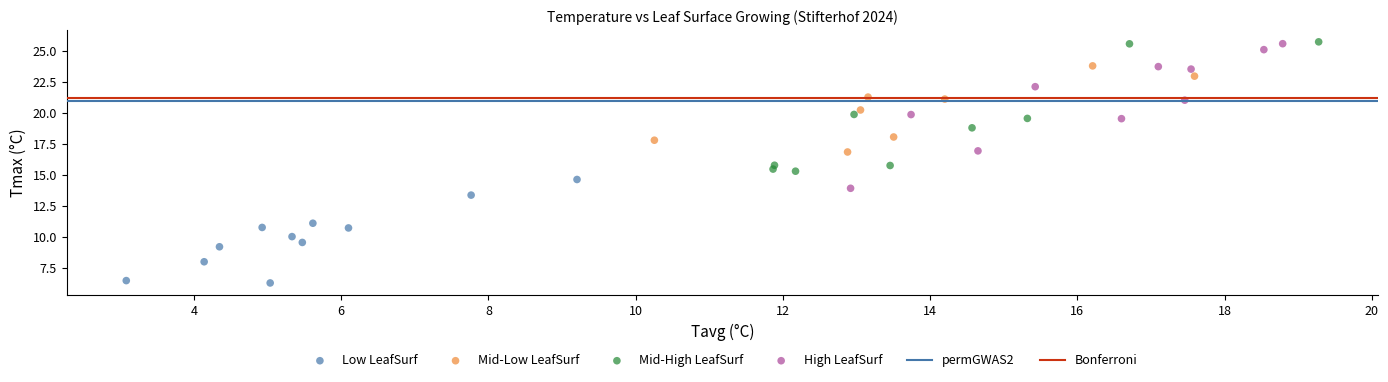

Which series contains the lowest Y value?

Low LeafSurf